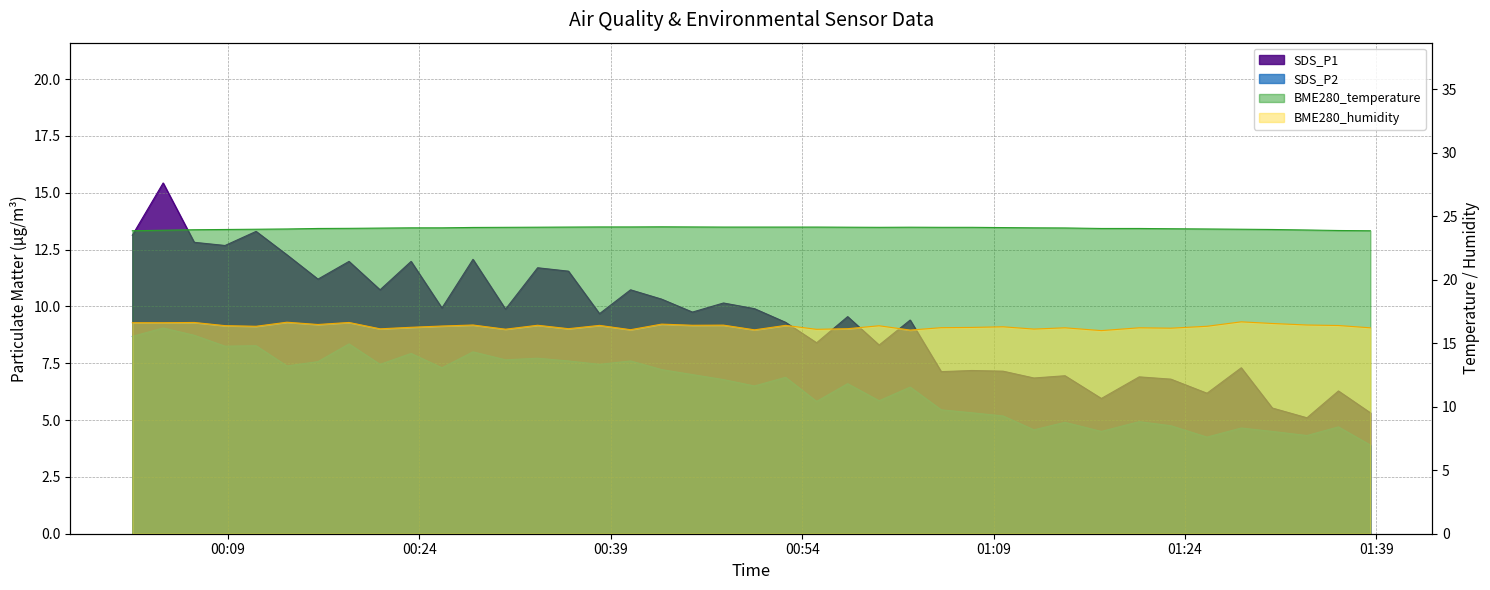

What is the highest value of the SDS_P1 series?

15.4